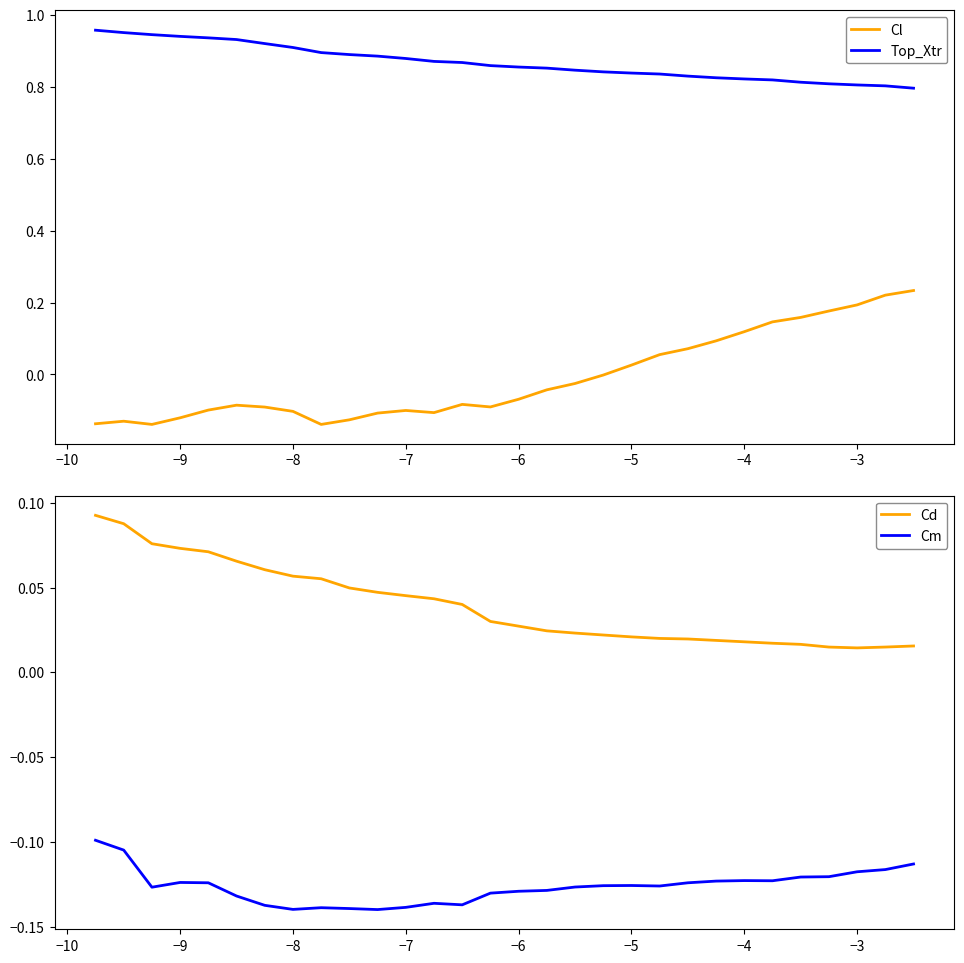

List the series in order of their peak value, highest first.

Top_Xtr, Cl, Cd, Cm